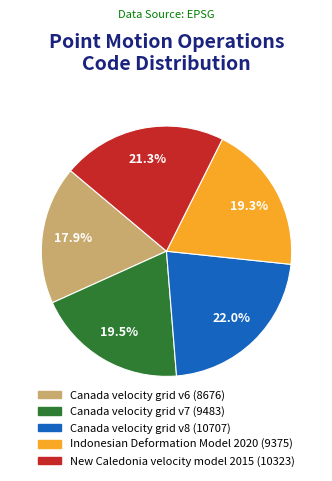

Is there a majority slice in this chart?

No